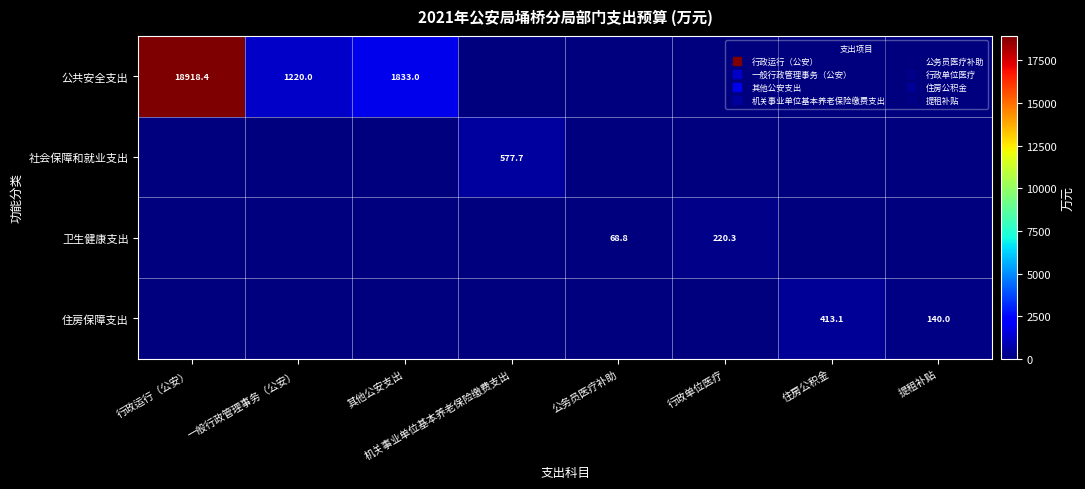

What is the difference between the maximum and minimum values in the 社会保障和就业支出 series?

577.7